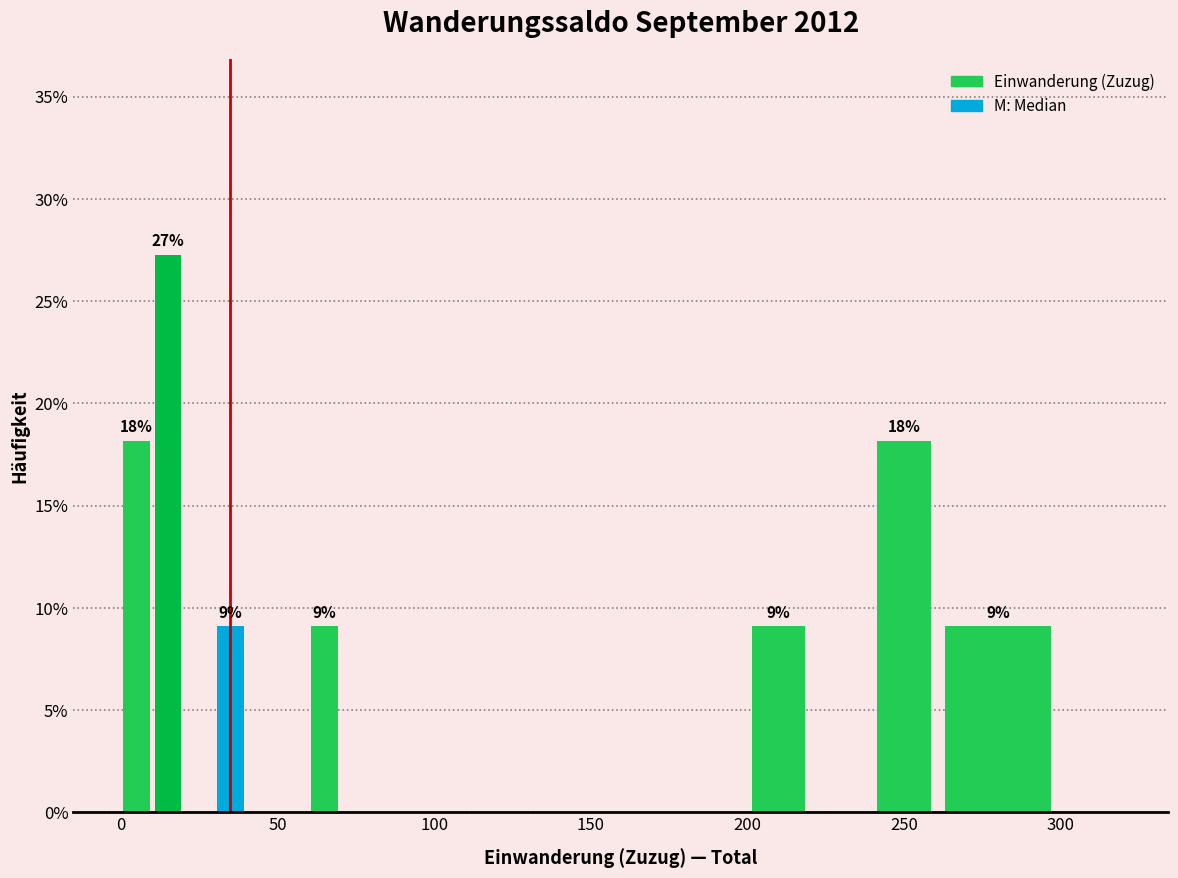

Read against the x-axis, roughly where is the centre of the tallest bar?

15